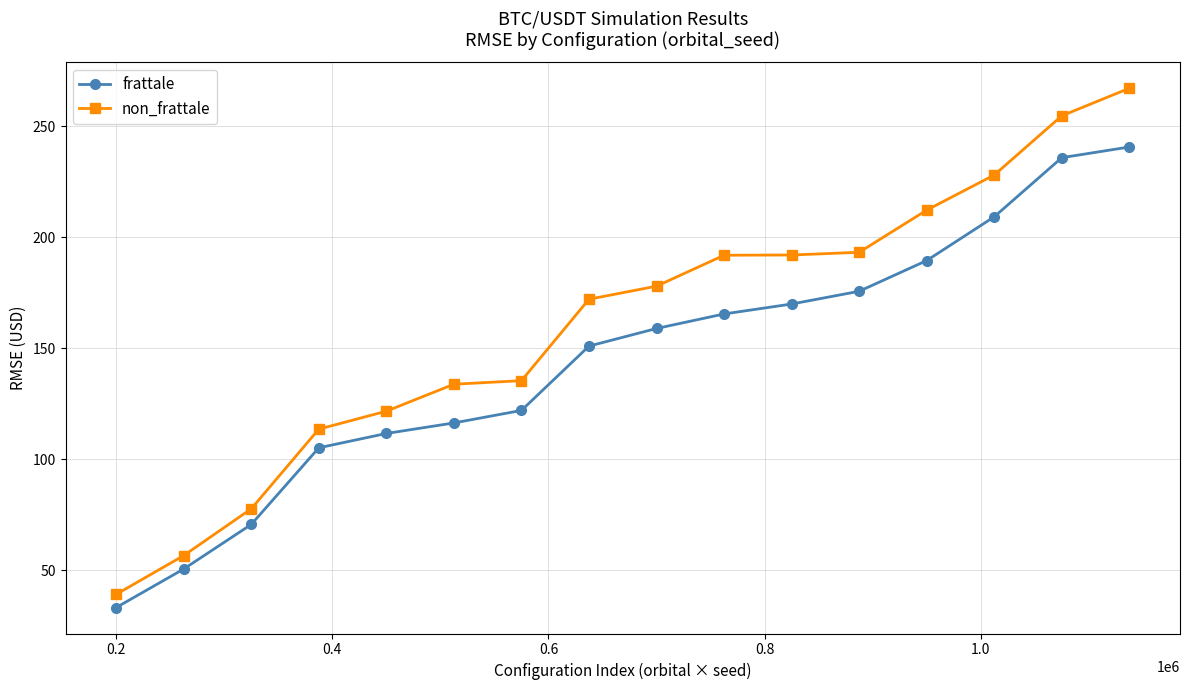

Which series has the largest range (max minus min)?

non_frattale